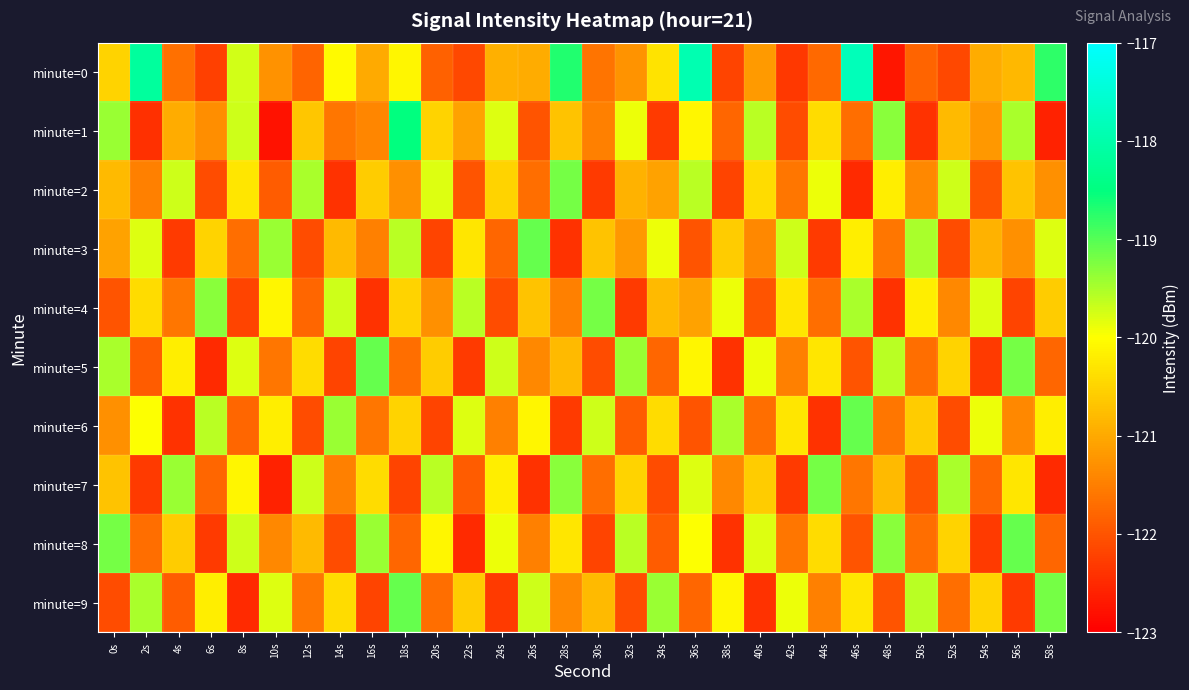

Which has a higher value, 42s or 56s?

56s